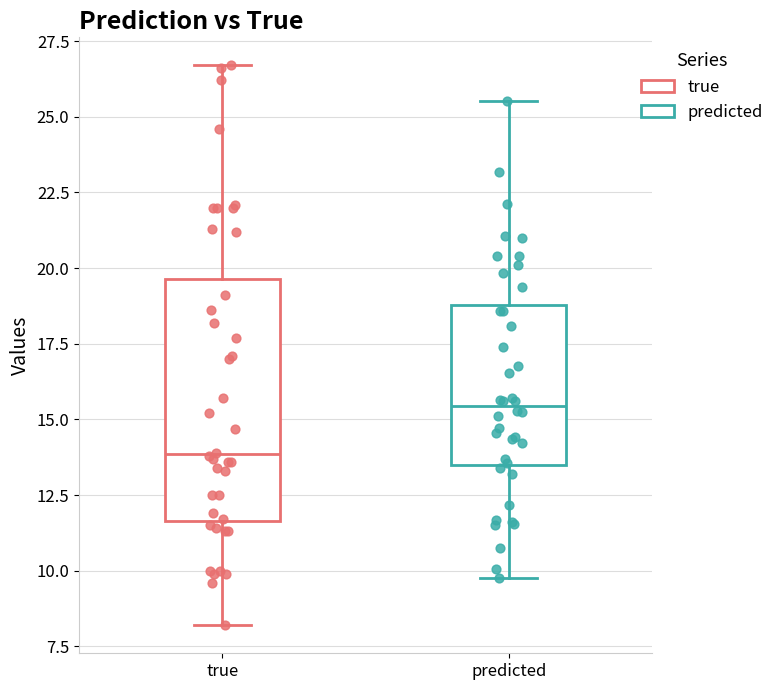

Which box has the lowest median line?

true